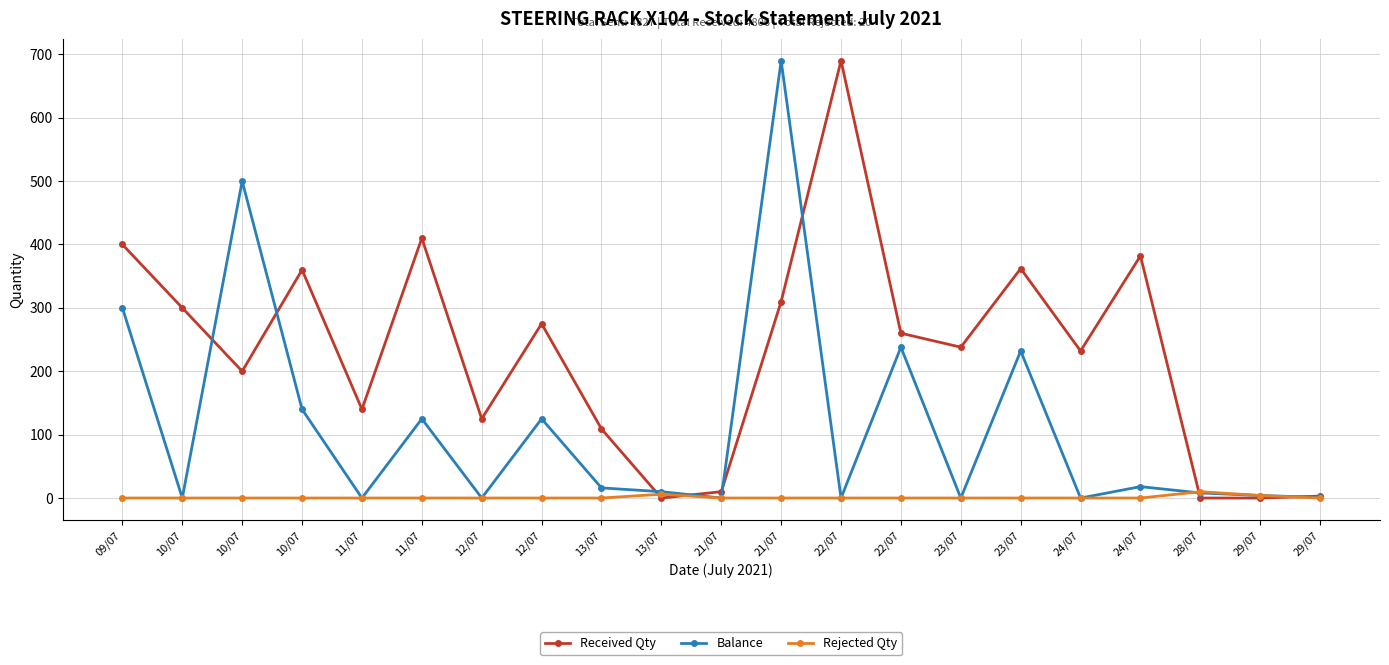

How many series are shown in this chart?

3